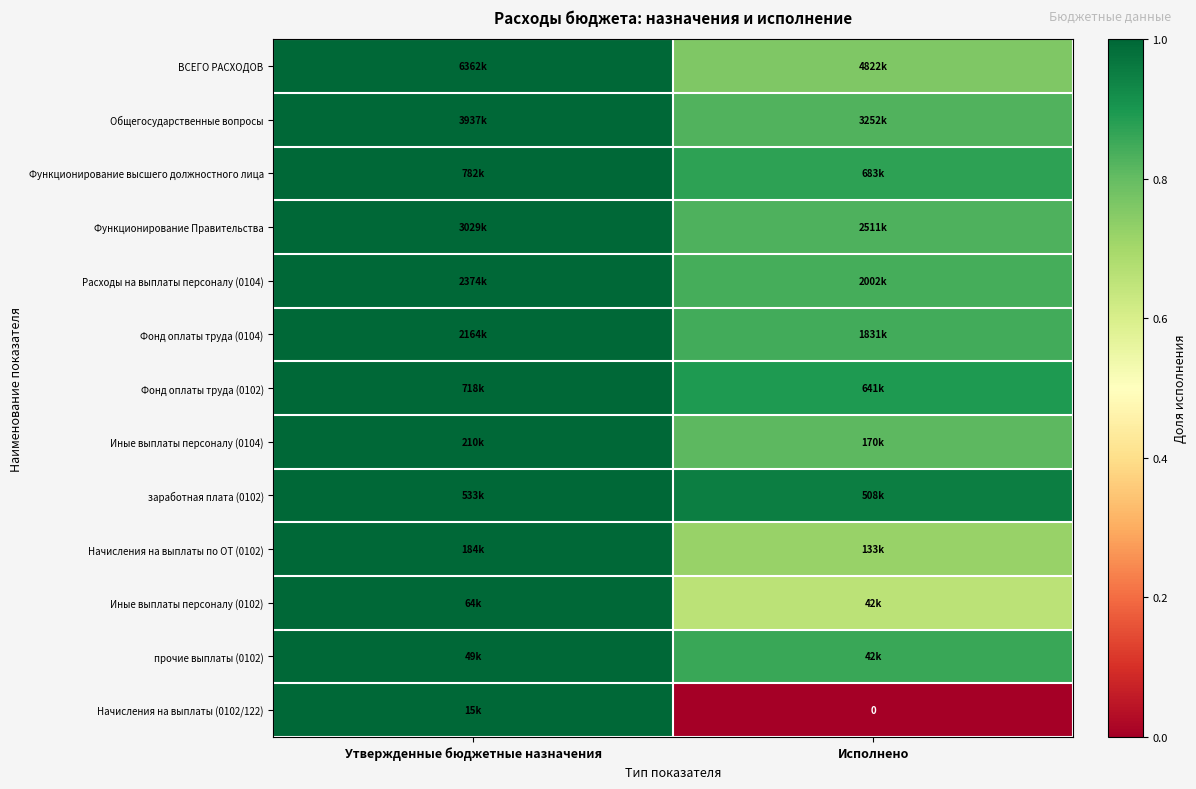

Is it true that заработная плата (0102) equals 1.0 at Утвержденные бюджетные назначения?

True